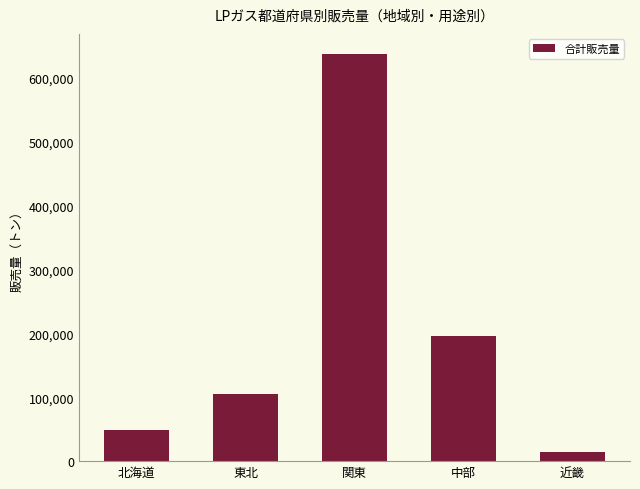

Reading left to right, list all the values displayed in this chart.

北海道=49148	東北=105185	関東=637115	中部=195921	近畿=14245